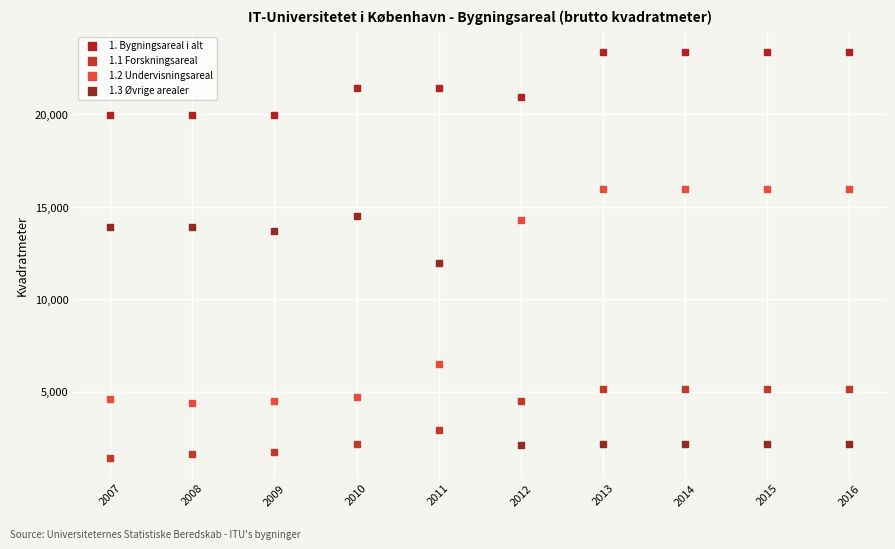

Across all series, what Y value is closest to 12395?

11956.0